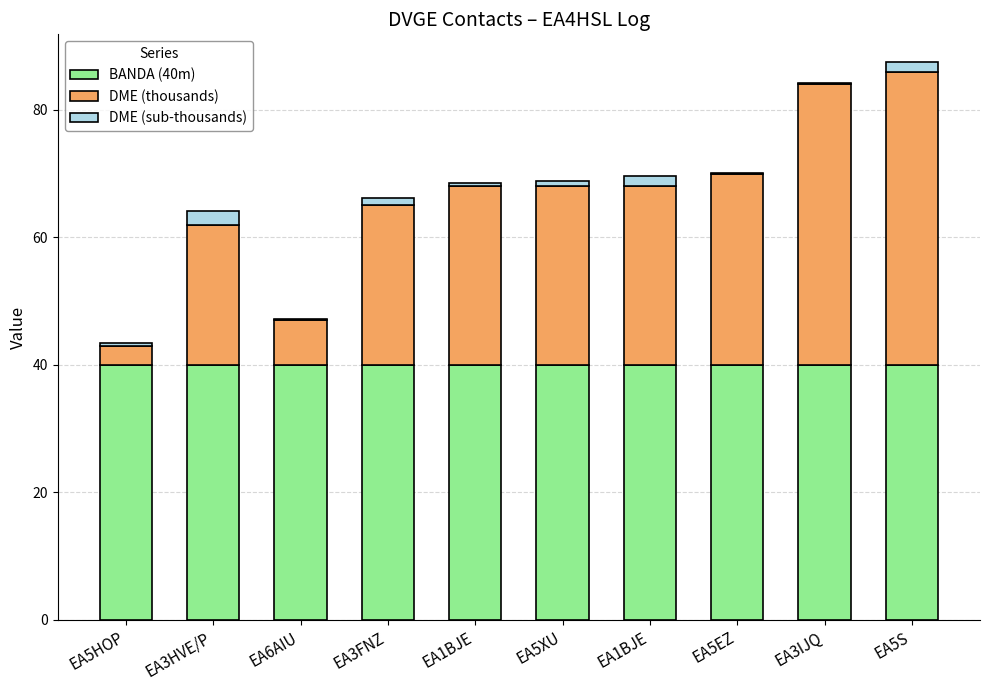

What is the label of the 1st bar from the right?

EA5S